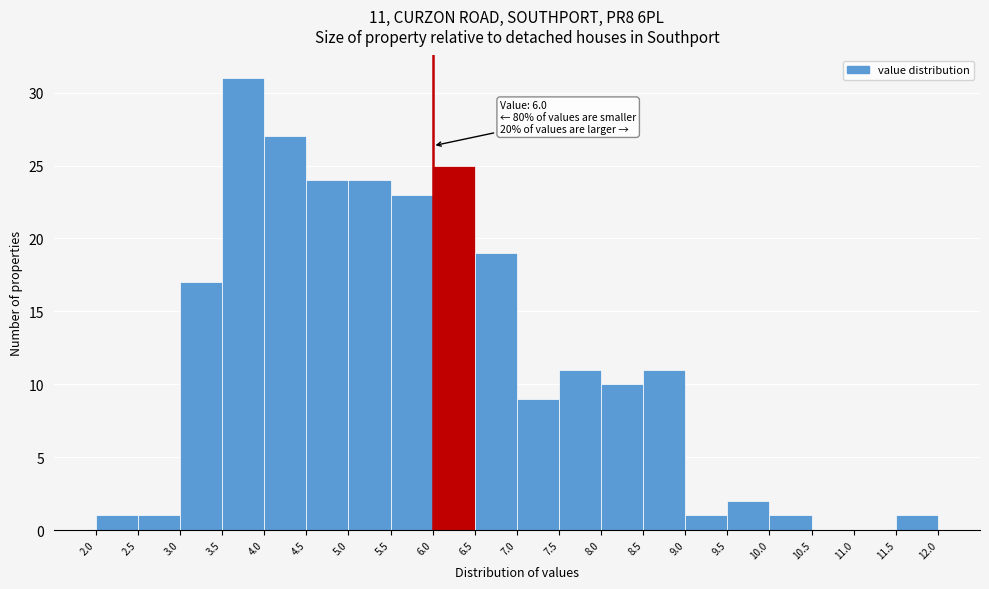

Over which range of the x-axis is the bar tallest?

3.5 to 4.0